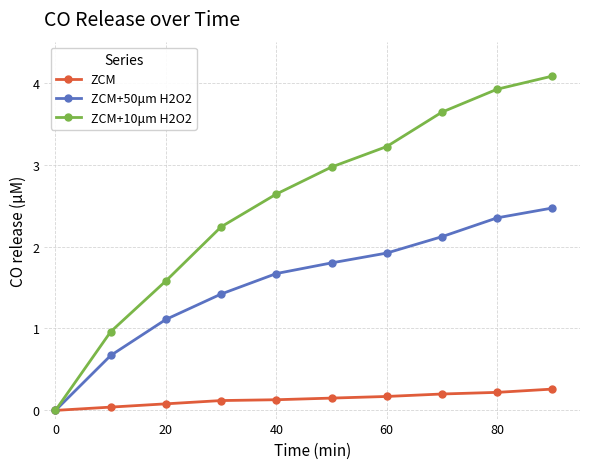

At how many categories does at least one series exceed 1?

8